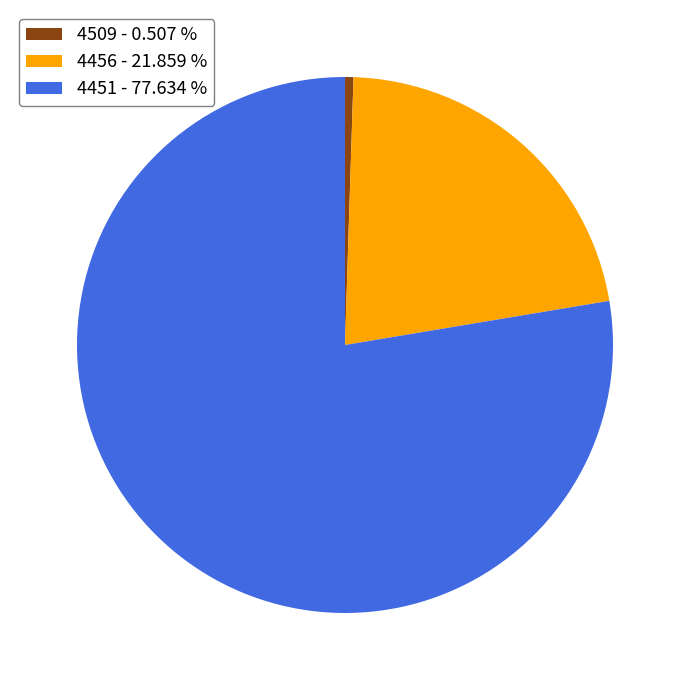

Combined, do 4451 - 77.634 % and 4509 - 0.507 % account for over 50%?

Yes